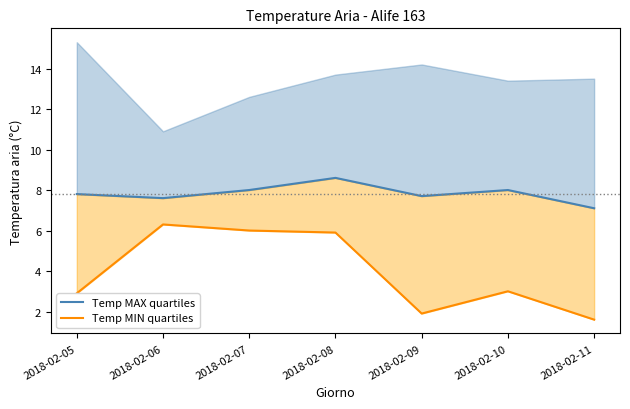

What is the value of the Temp MIN quartiles point at the 5th from the left?

1.9